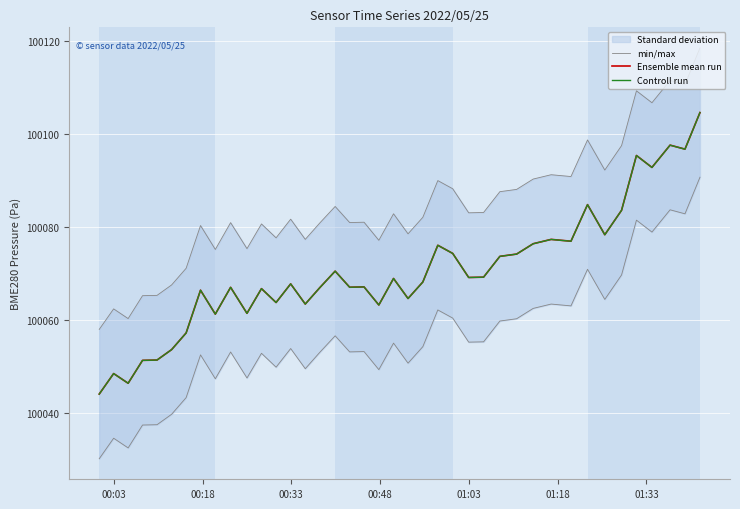

What is the minimum value for Ensemble mean run?

100044.2